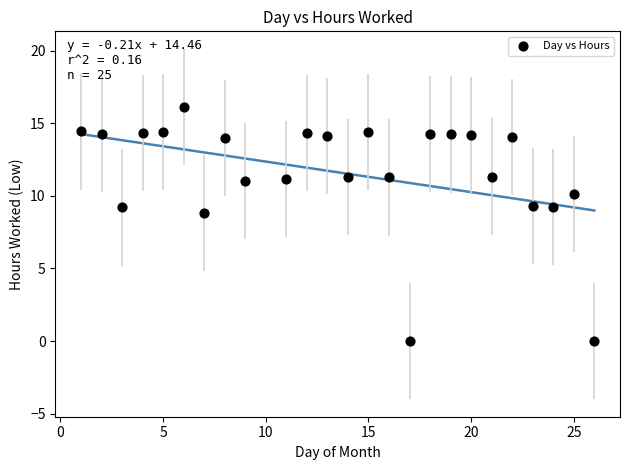

What Y value in the scatter plot is closest to 8?

8.8